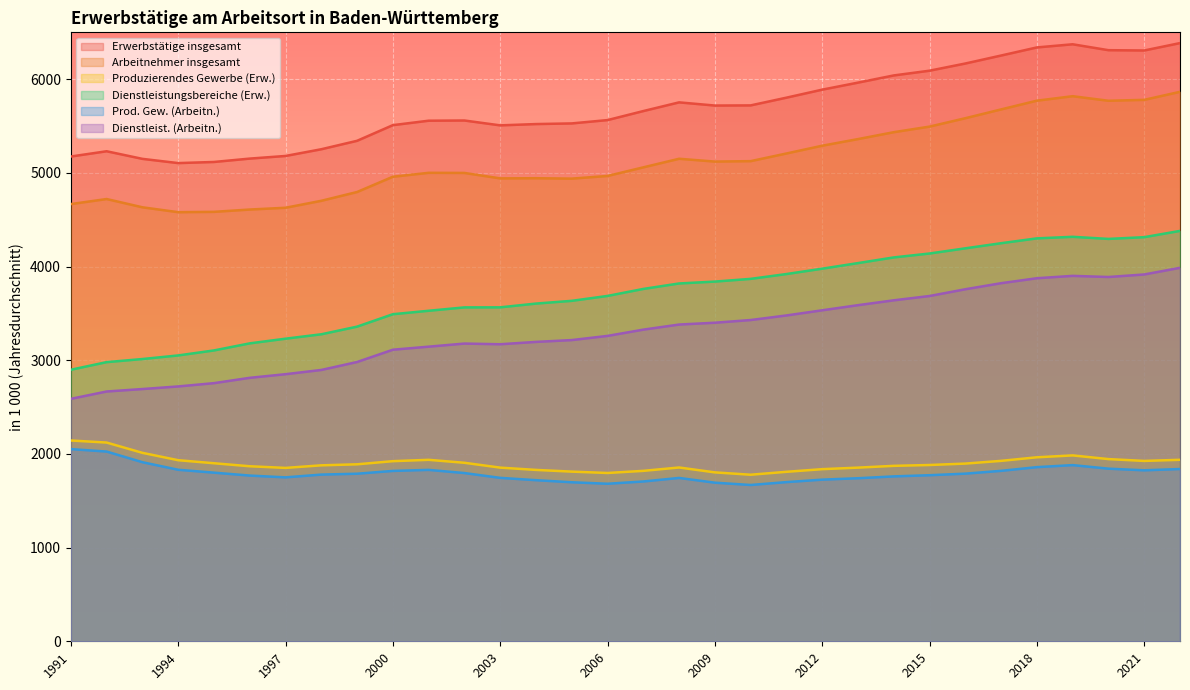

At which label does Erwerbstätige insgesamt reach its minimum?

1994